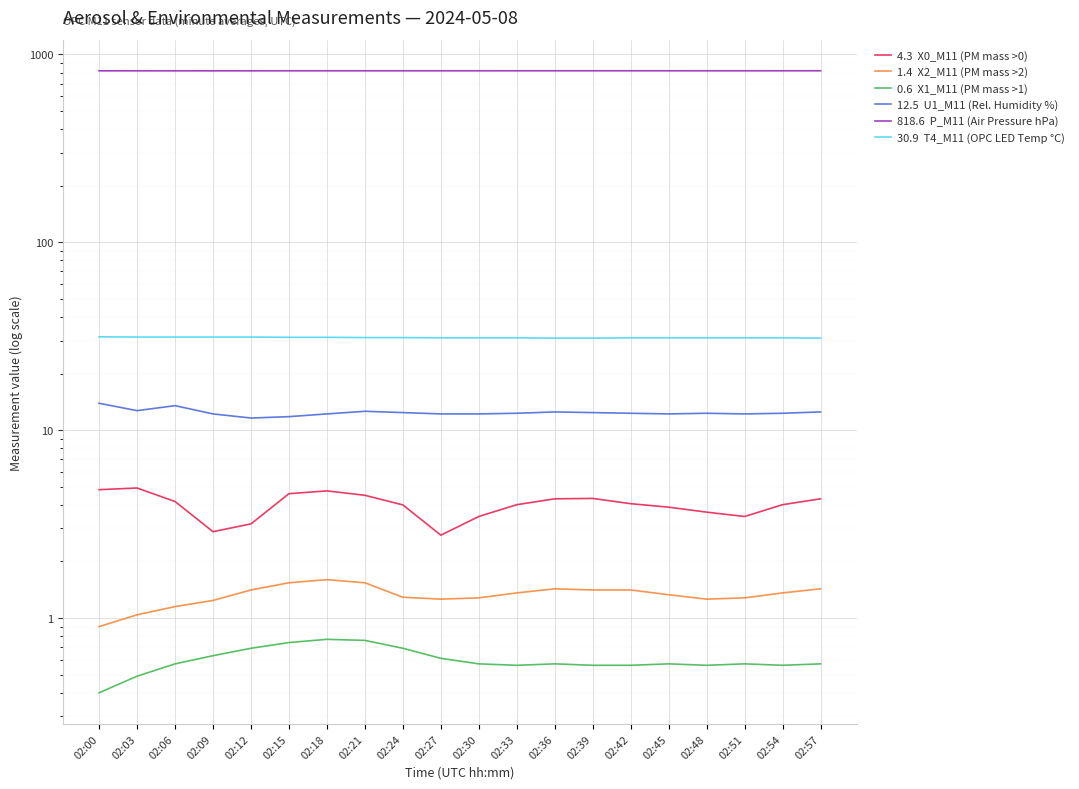

Is this an area chart (filled region under the line)?

No